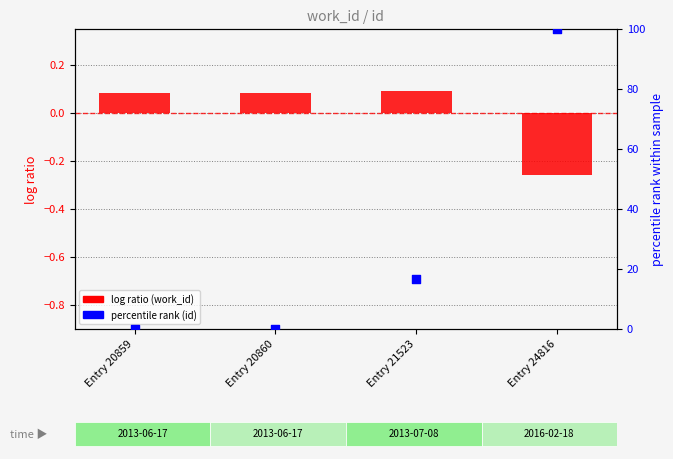

Which series has the largest total across all categories?

percentile rank (id)